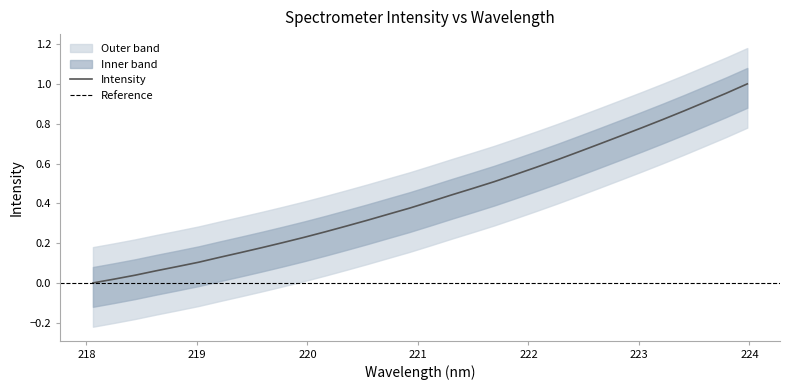

Between 221.1174 and 220.7354, which is larger?

221.1174